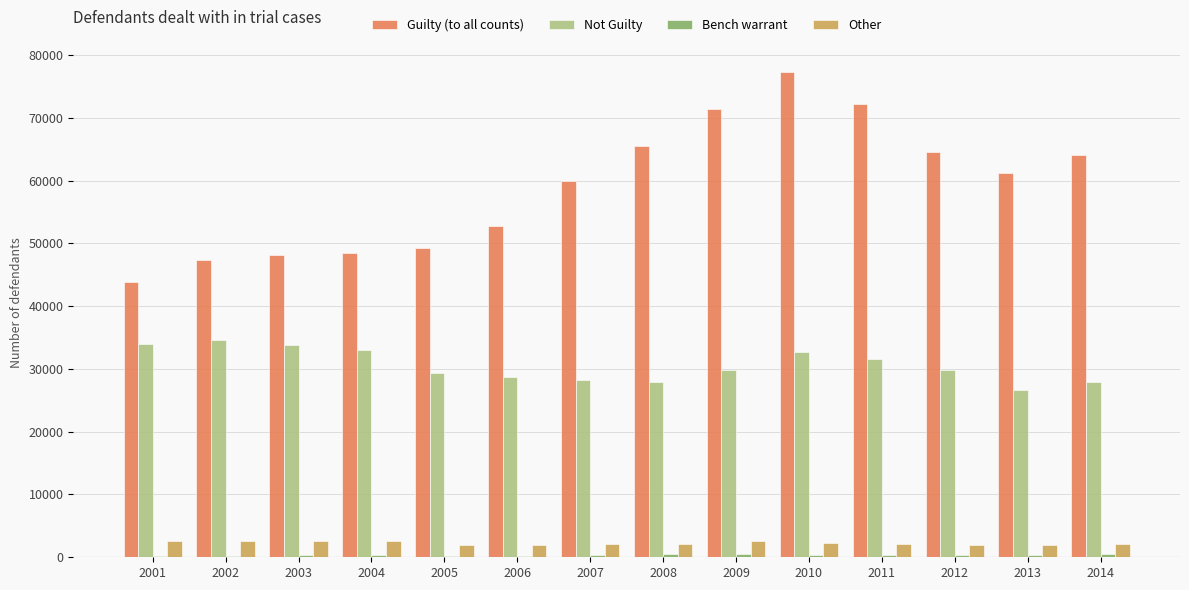

Which series changed the most between 2003 and 2010?

Guilty (to all counts)